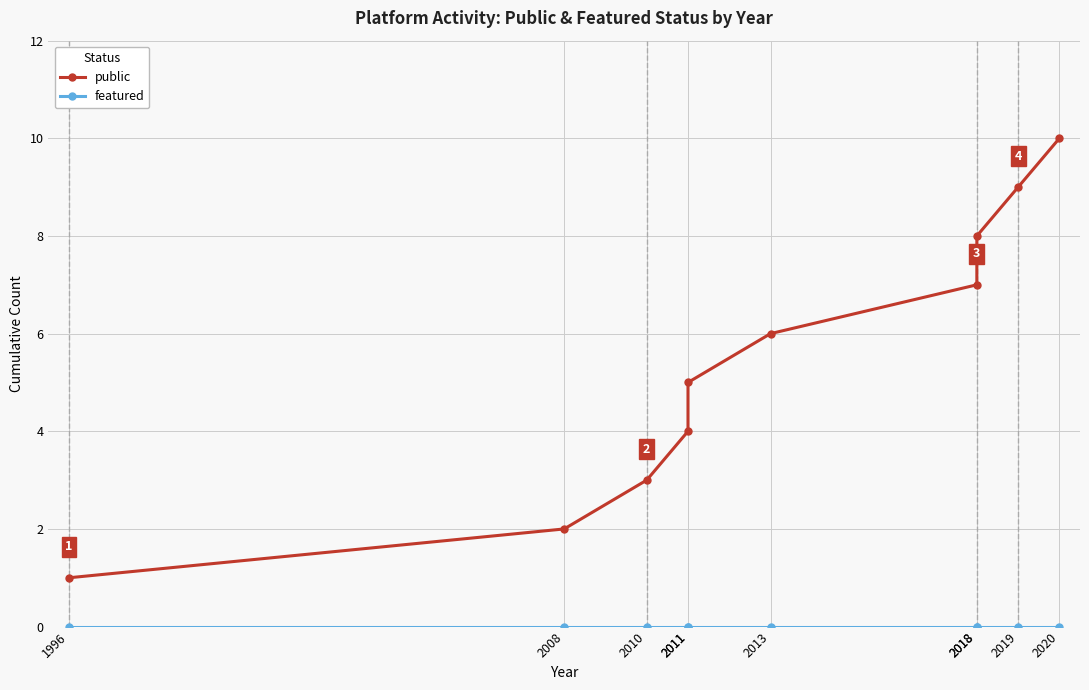

Which label corresponds to the largest value in the chart?

2020